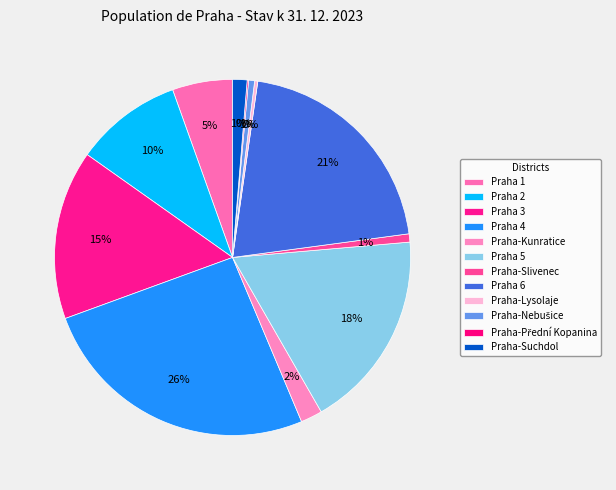

Which slice is the smallest?

Praha-Přední Kopanina